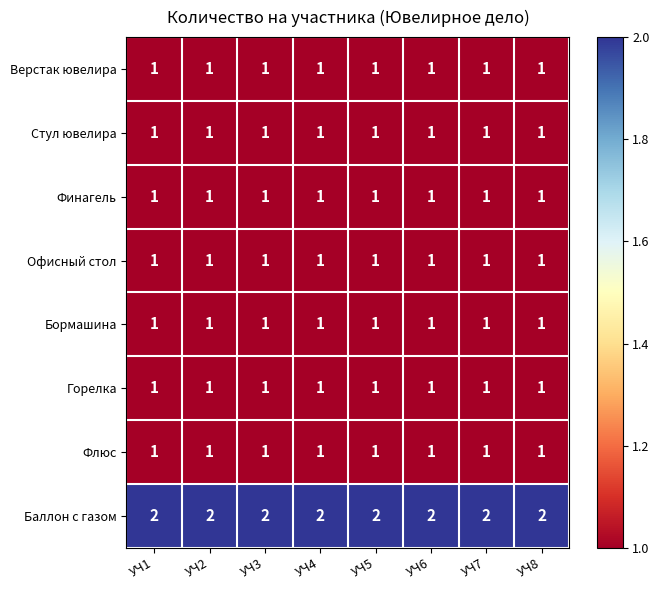

What is the maximum value shown in the chart?

2